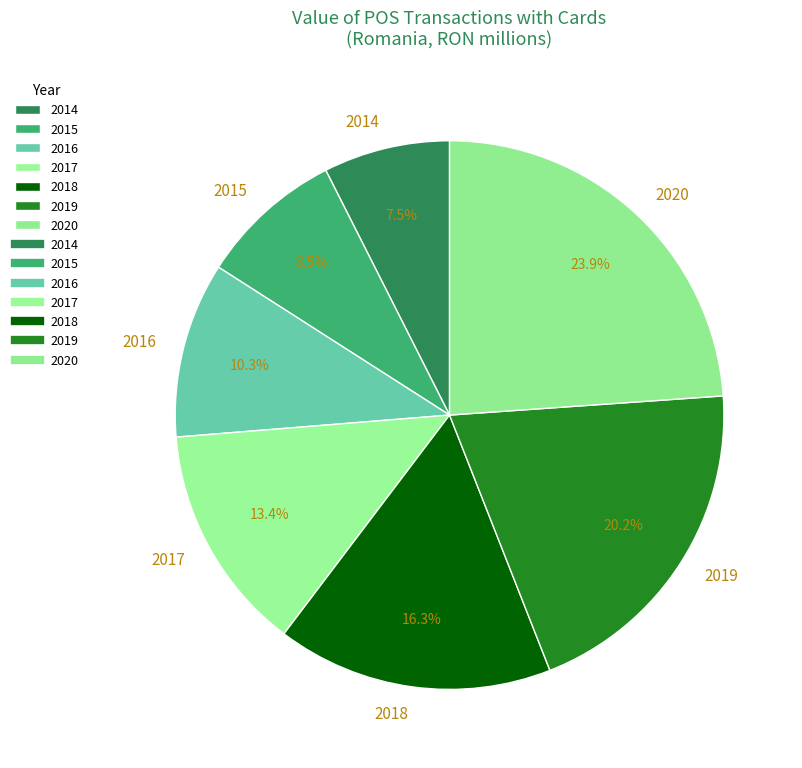

How many segments does this pie chart have?

7